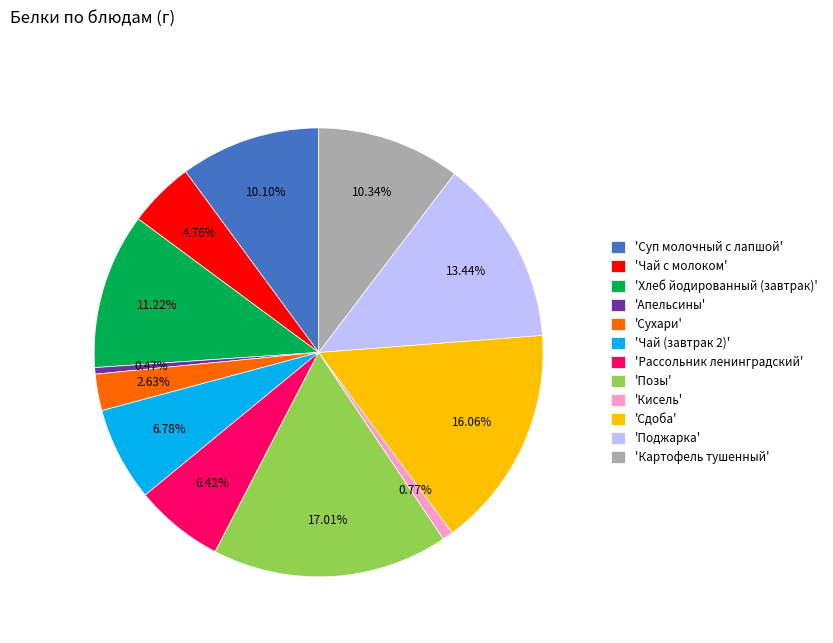

Do 'Хлеб йодированный (завтрак)' and 'Кисель' together represent more than half of the pie?

No